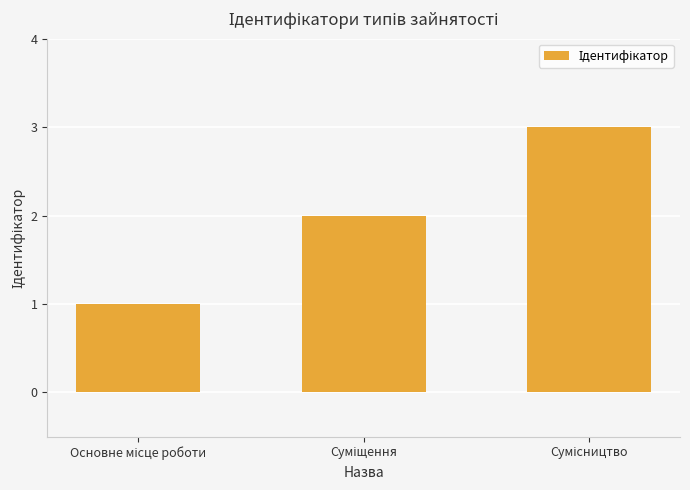

What is the greatest value displayed?

3